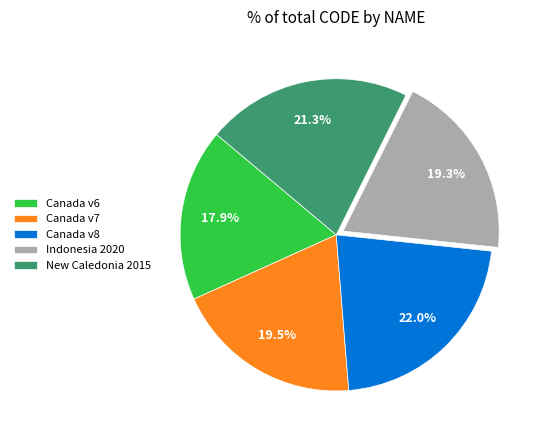

Which category has the smallest portion of the pie?

Canada v6